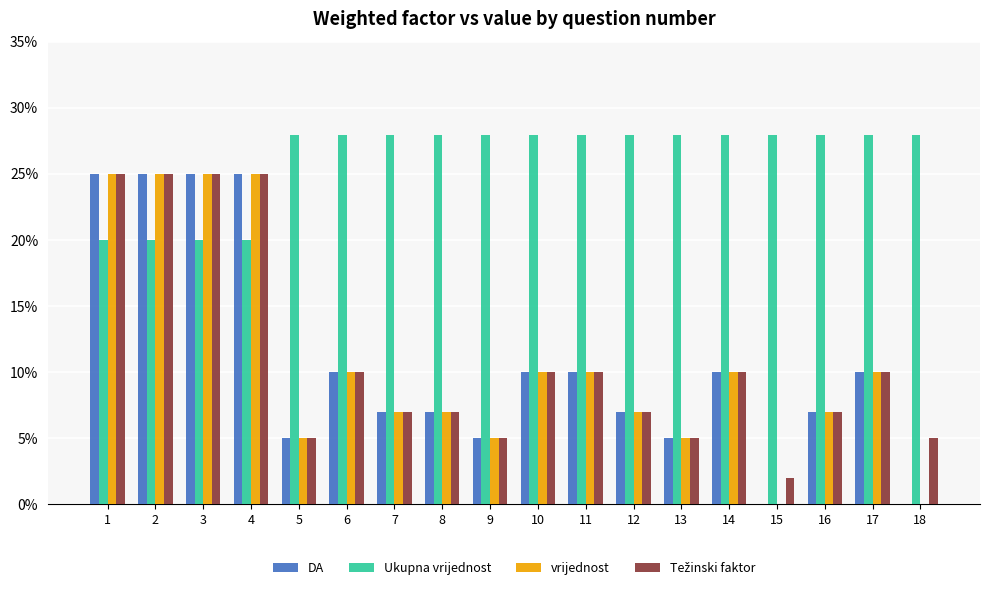

What is the difference between the DA values at 1 and 9?

0.2